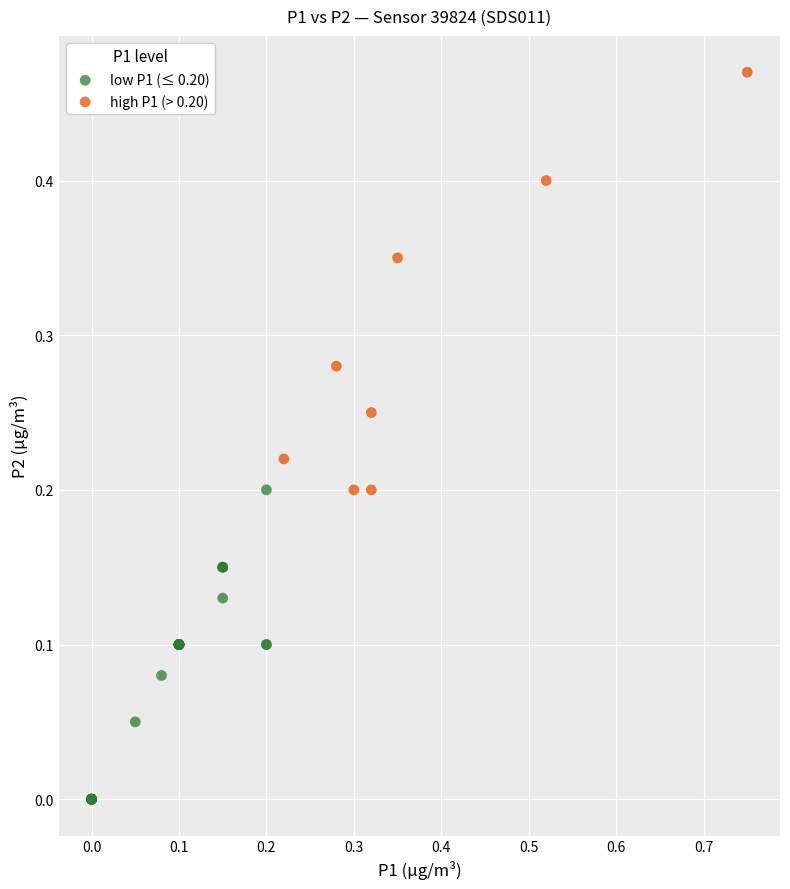

Which series contains the highest Y value?

high P1 (> 0.20)